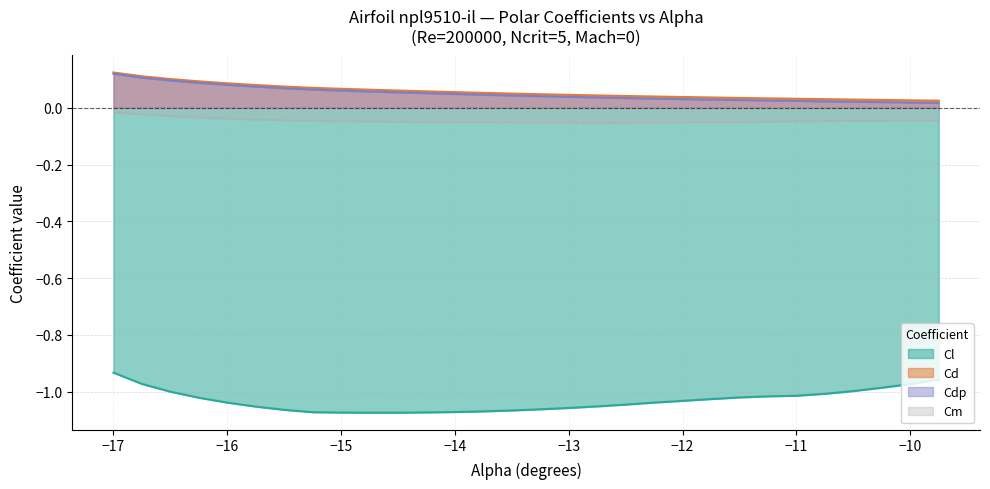

Which series has the widest spread of values?

Cl